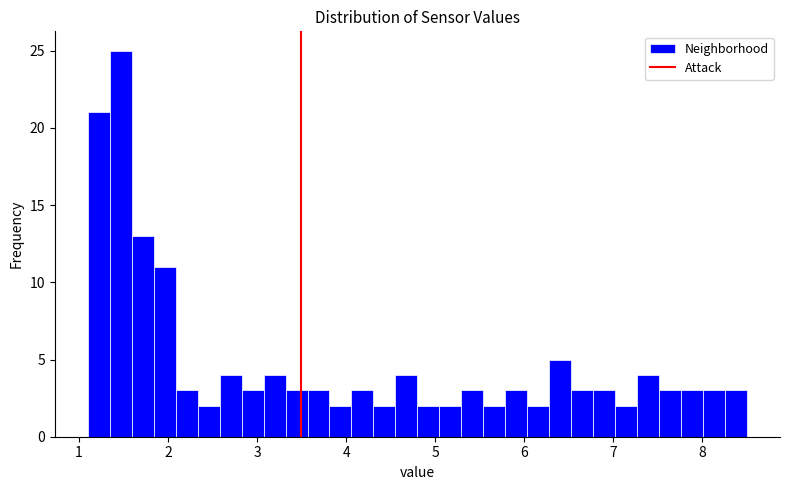

Around what value on the x-axis is the tallest bar? Give the approximate position of its centre, as read against the axis.

1.5